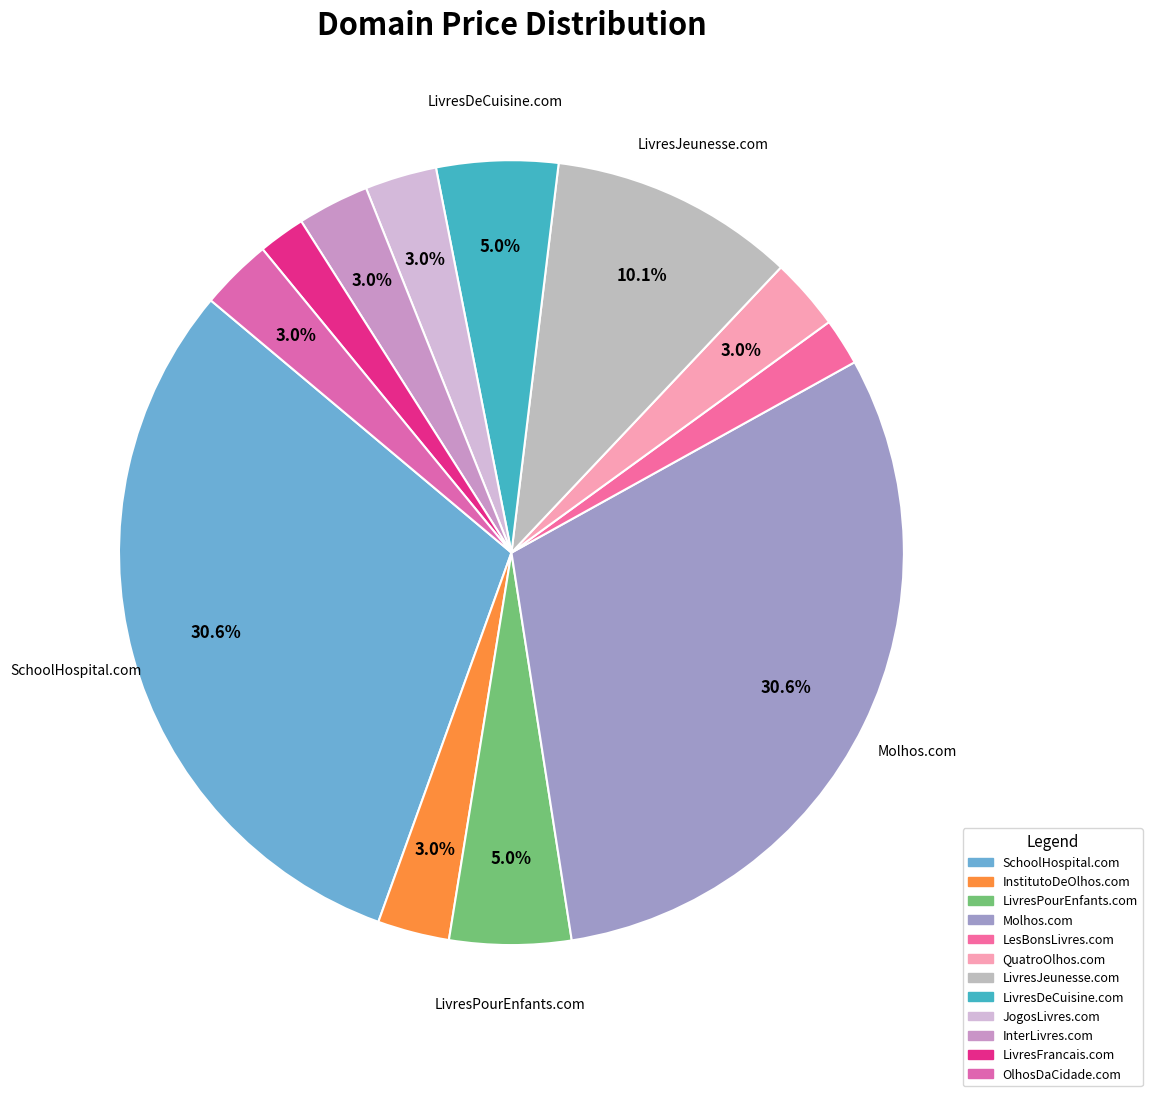

Rank the categories by value from lowest to highest.

LesBonsLivres.com, LivresFrancais.com, InstitutoDeOlhos.com, QuatroOlhos.com, JogosLivres.com, InterLivres.com, OlhosDaCidade.com, LivresPourEnfants.com, LivresDeCuisine.com, LivresJeunesse.com, SchoolHospital.com, Molhos.com